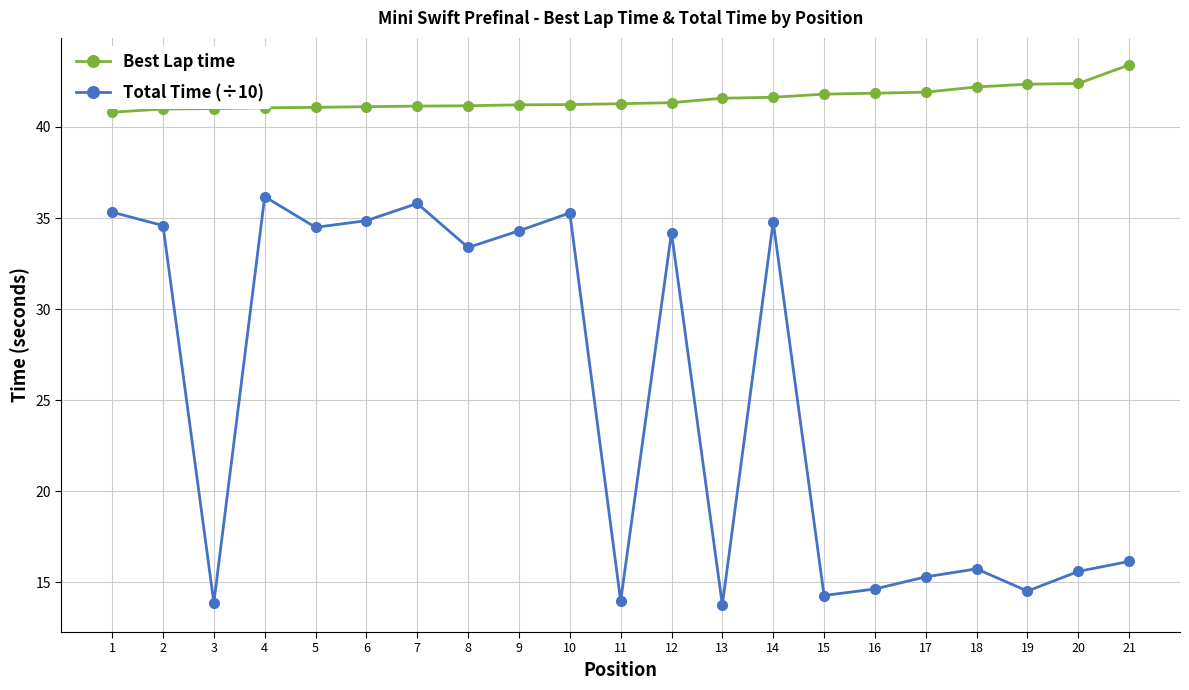

How many lines are shown in the chart?

2